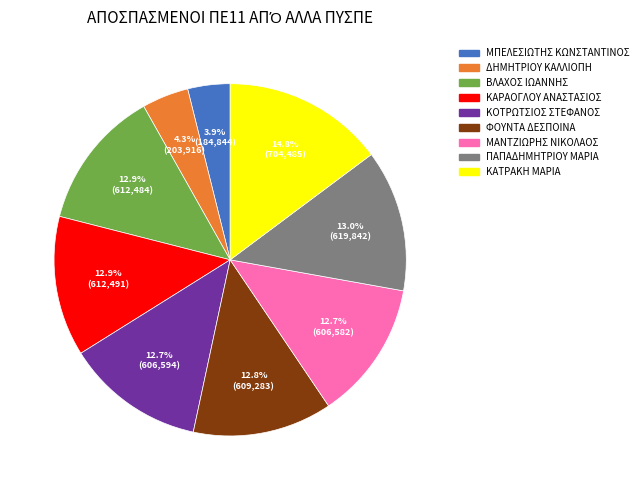

Combined, do ΜΠΕΛΕΣΙΩΤΗΣ ΚΩΝΣΤΑΝΤΙΝΟΣ and ΜΑΝΤΖΙΩΡΗΣ ΝΙΚΟΛΑΟΣ account for over 50%?

No